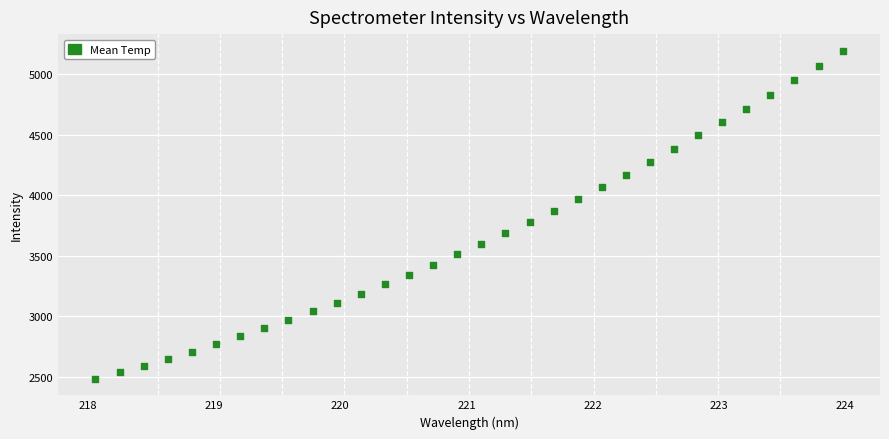

What is the range of X values (max minus min)?

5.9